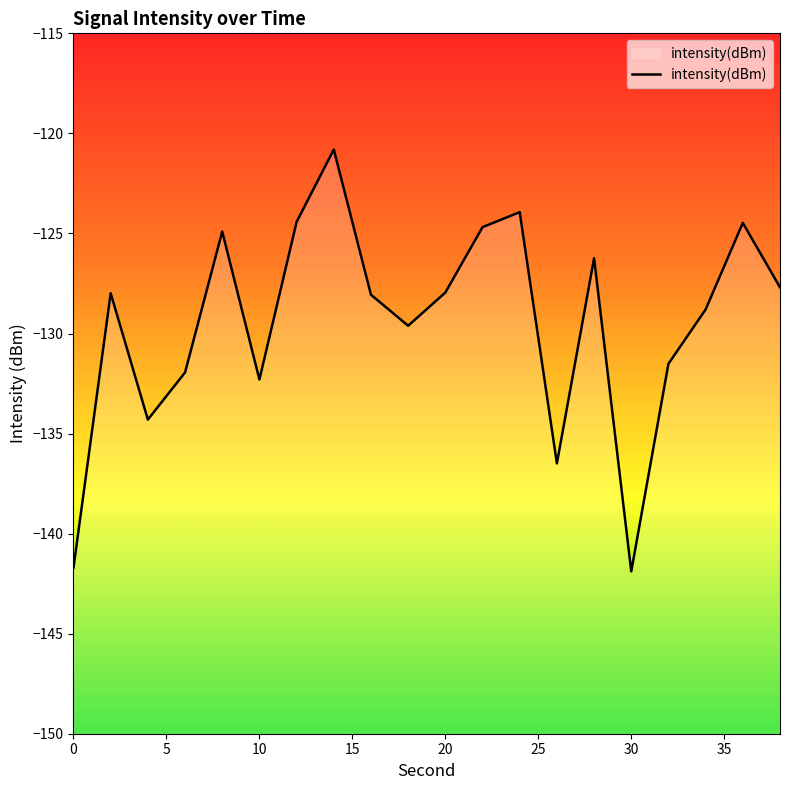

What is the greatest value displayed?

-120.8